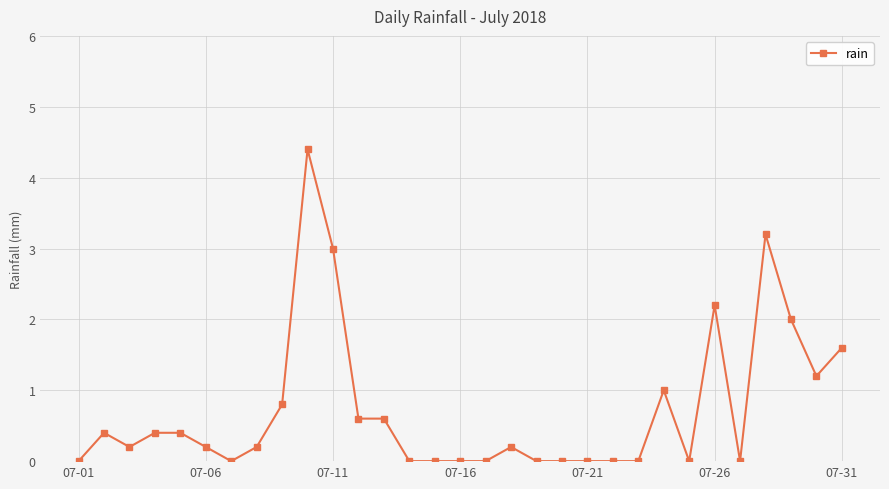

What is the greatest value displayed?

4.4